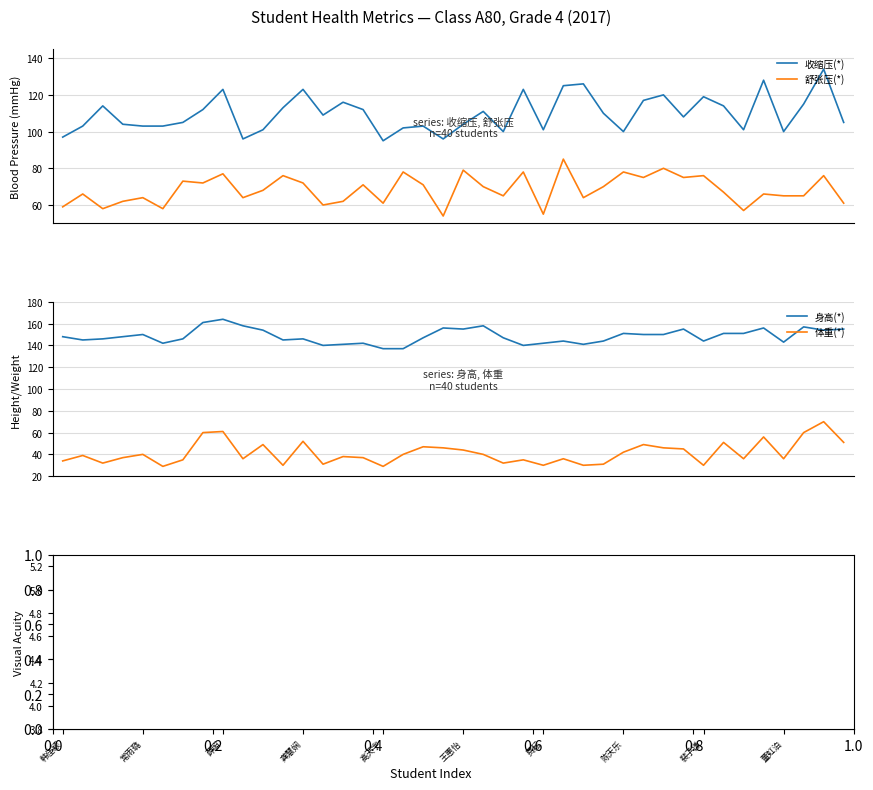

True or false: 收缩压(*) and 舒张压(*) intersect in this chart.

False